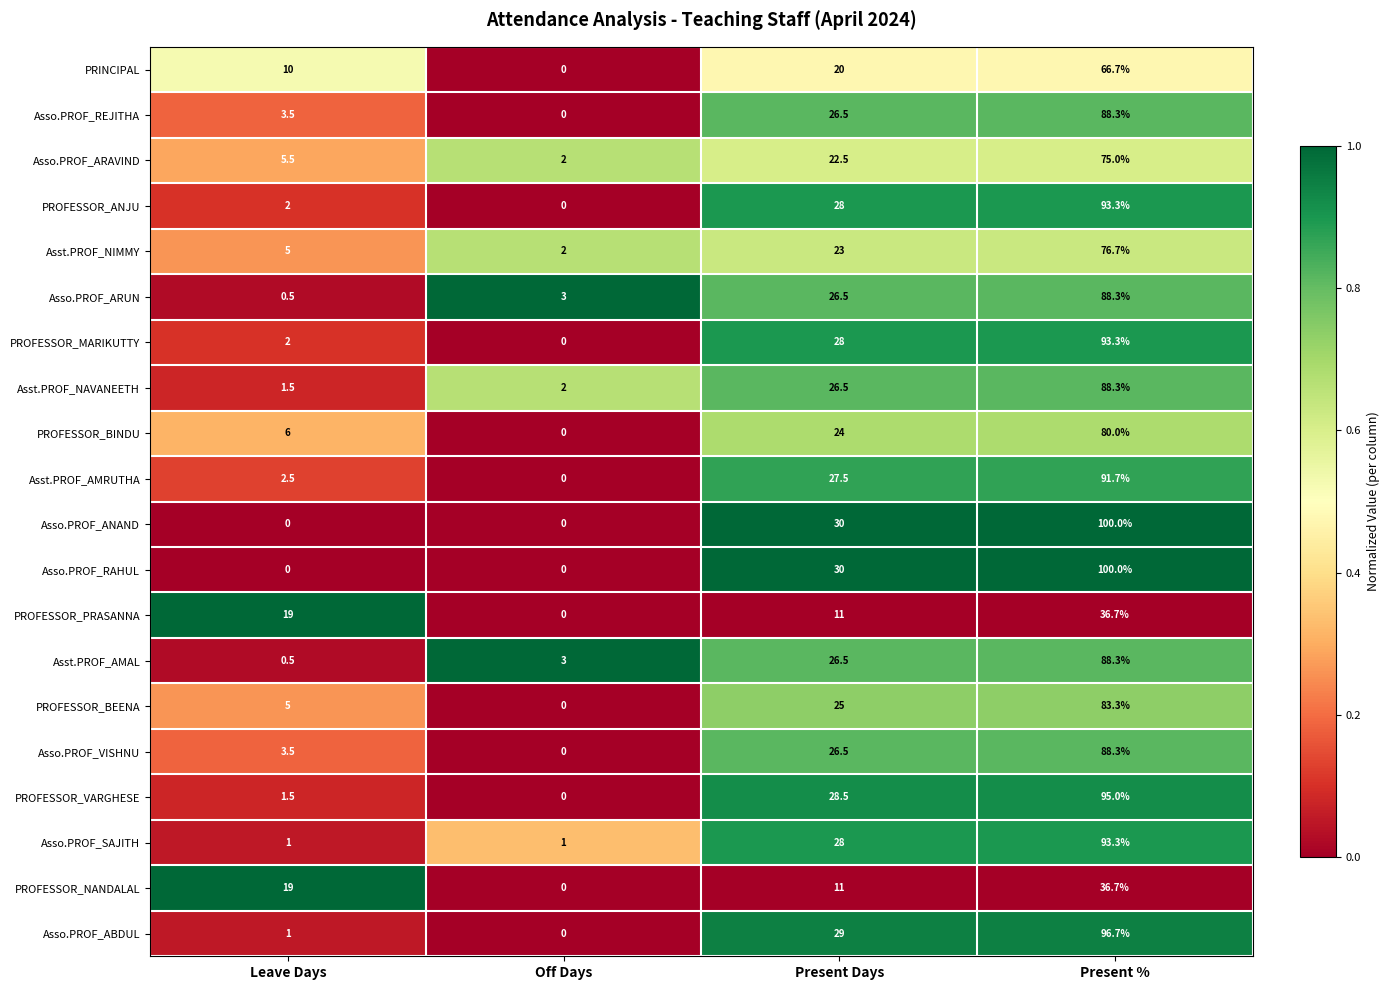

True or false: PRINCIPAL has a value of 30.1 at Present %.

False